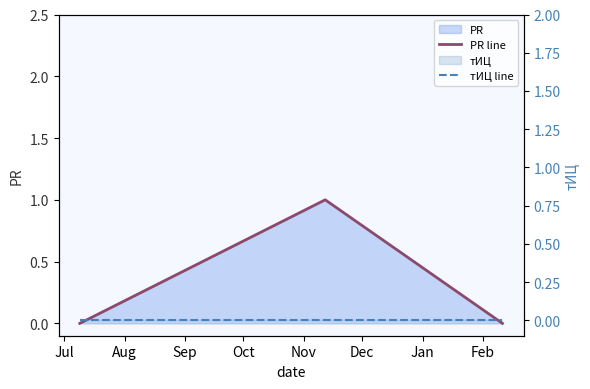

Between Jul and Sep, which series saw the biggest shift?

PR line